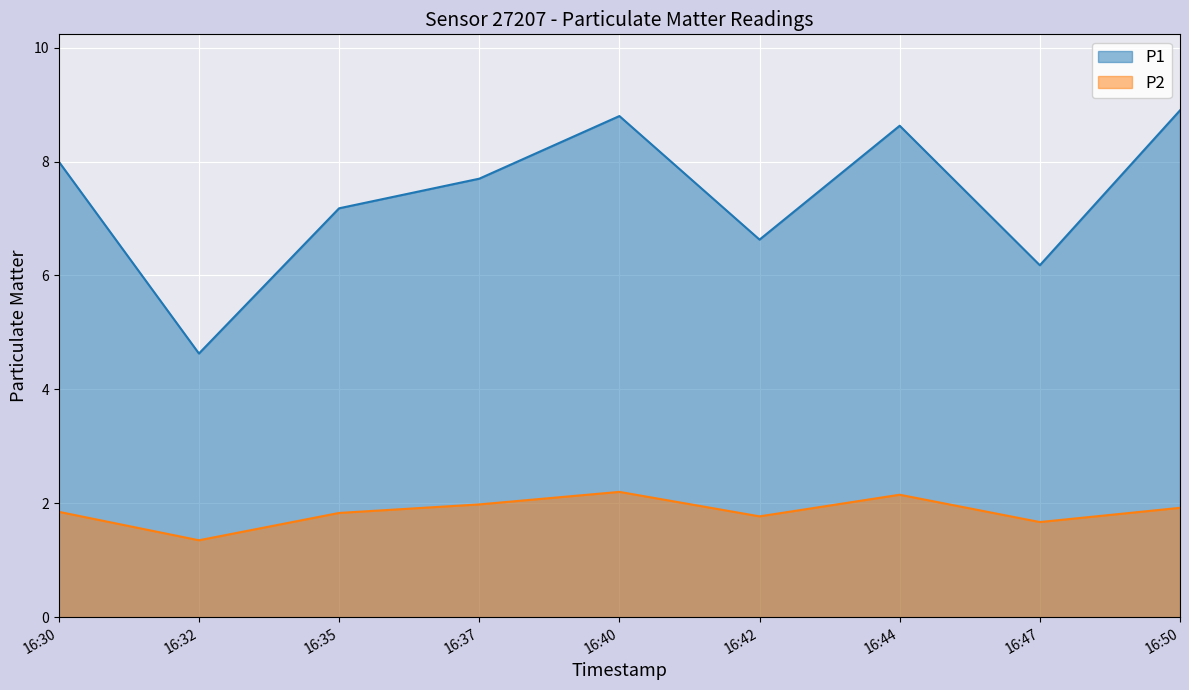

True or false: P1 and P2 cross at least once.

False